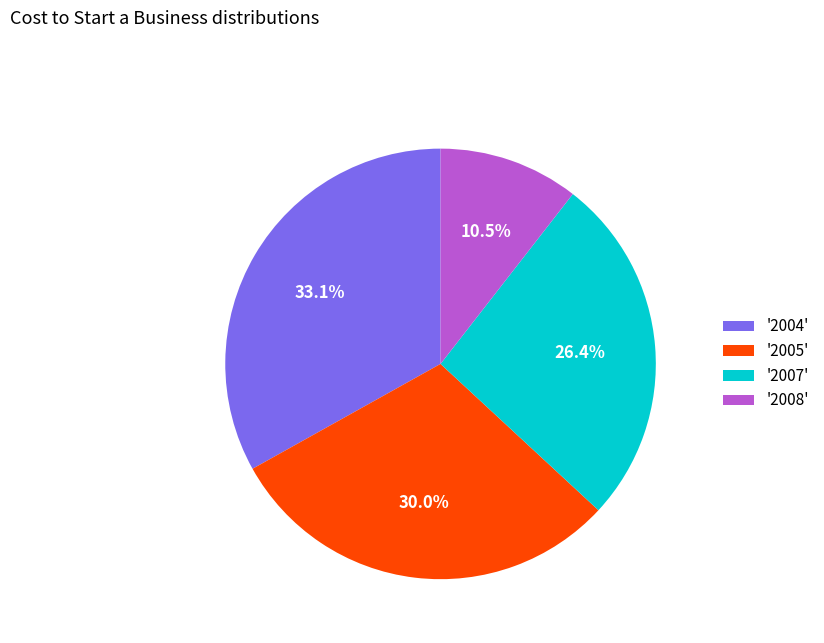

Is there a majority slice in this chart?

No